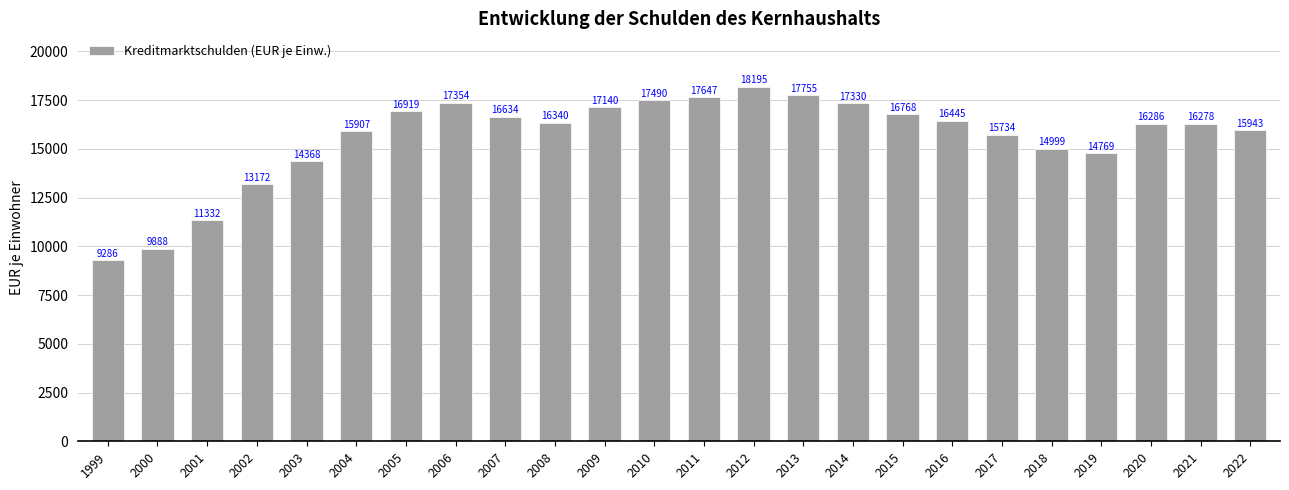

Reading left to right, list all the values displayed in this chart.

9286	9888	11332	13172	14368	15907	16919	17354	16634	16340	17140	17490	17647	18195	17755	17330	16768	16445	15734	14999	14769	16286	16278	15943